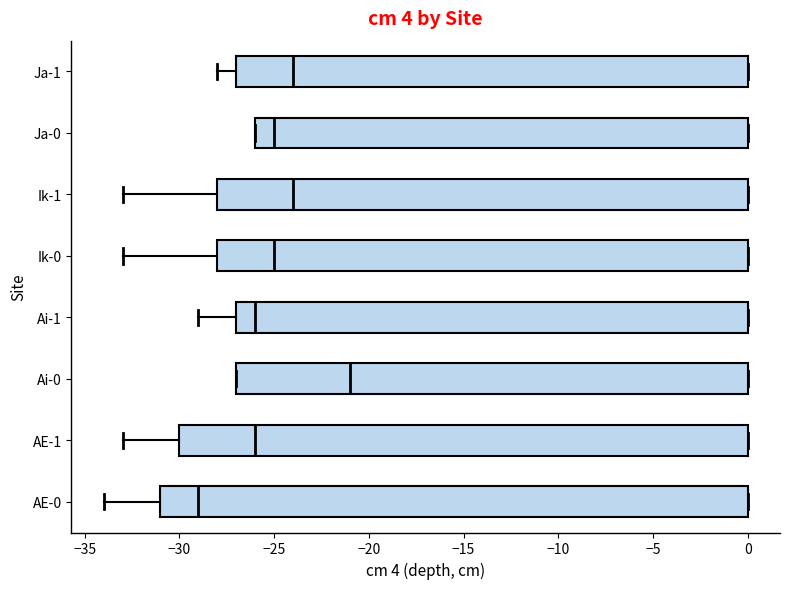

Where does the median line of the box for Ai-1 sit on the x-axis? The values are not printed on the chart, so give them approximately, as read against the axis.

-26